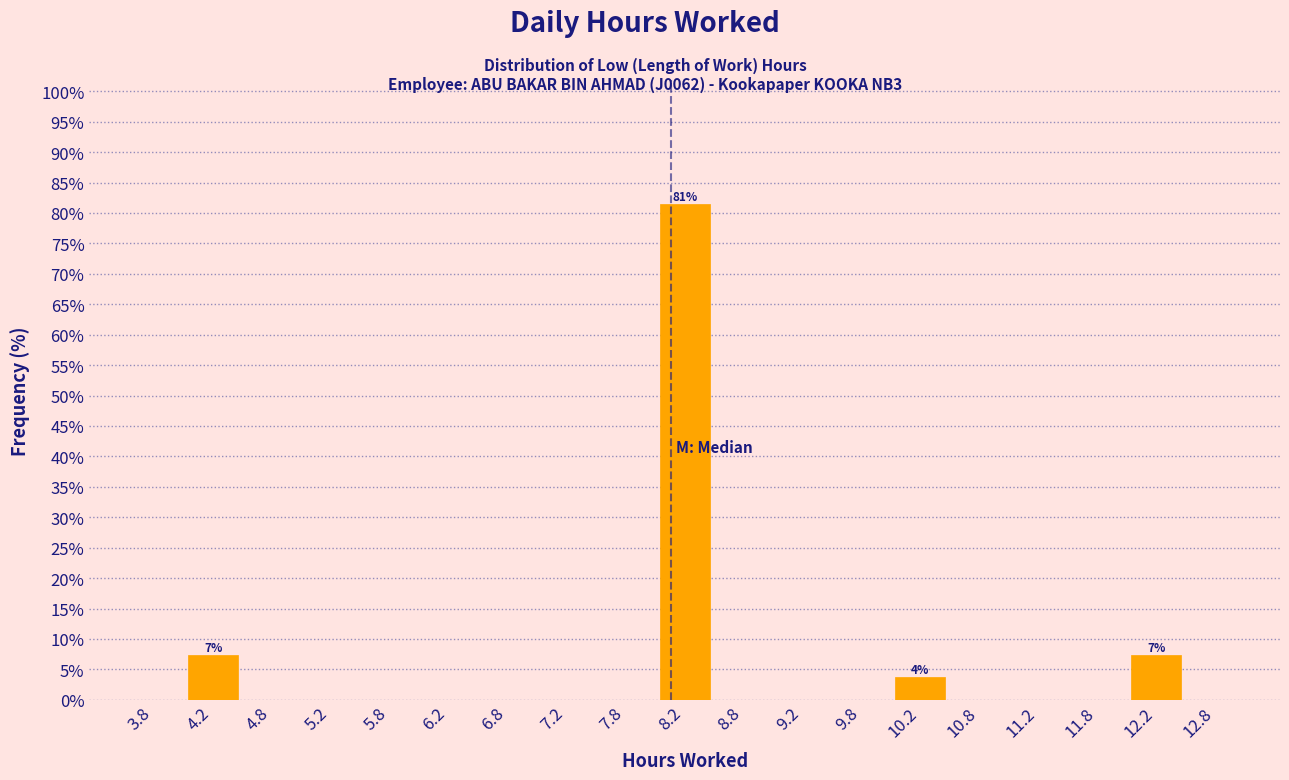

Over which range of the x-axis is the bar tallest?

8.0 to 8.5